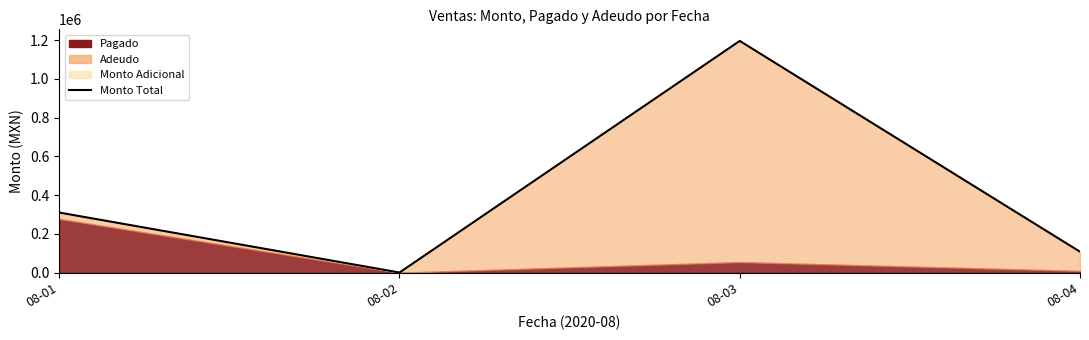

How many interior local valleys (lower than both neighbors) does the data have?

1